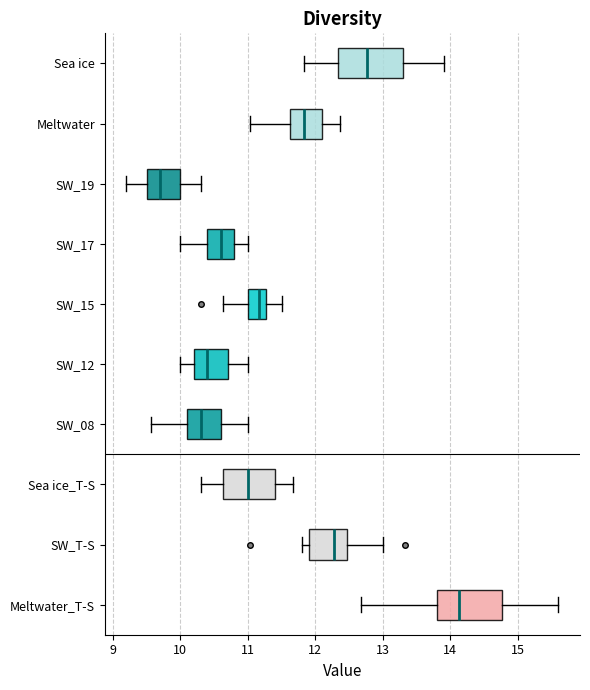

Which box's median line is the furthest to the left?

SW_19